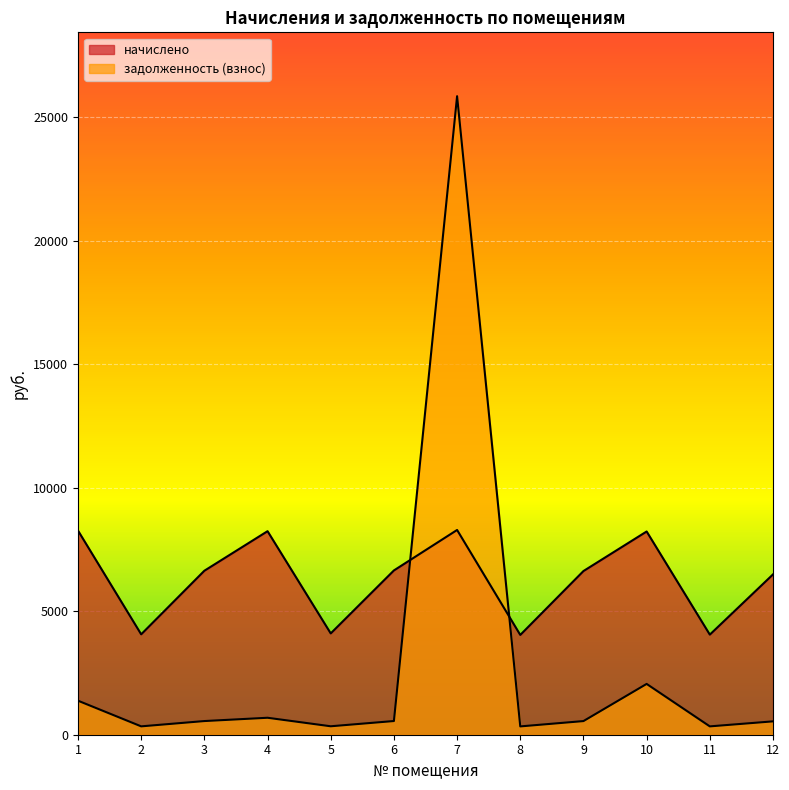

Reading left to right, extract all data points from this chart.

начислено: 8261.4	4063.0	6636.1	8236.7	4099.9	6648.5	8286.0	4038.4	6623.9	8224.4	4050.6	6488.4
задолженность (взнос): 1376.9	338.6	553.0	686.4	341.7	554.0	25840.7	336.5	552.0	2056.1	337.6	540.7